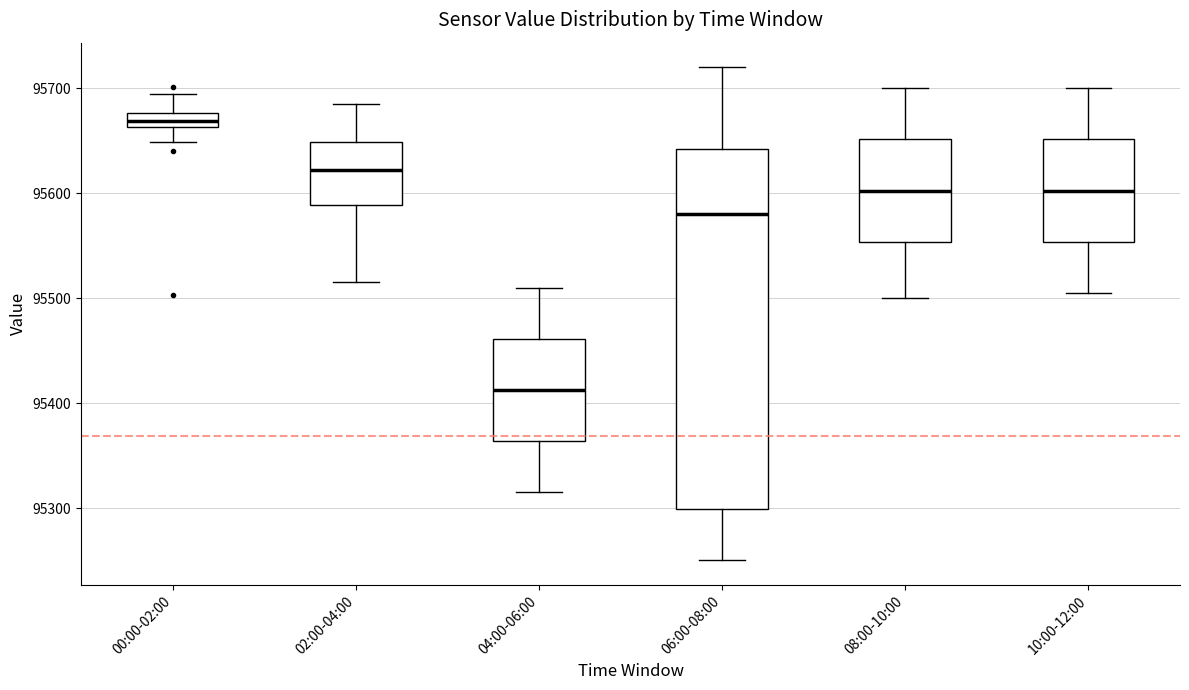

Where does the median line of the box for 10:00-12:00 sit on the y-axis? The values are not printed on the chart, so give them approximately, as read against the axis.

95600